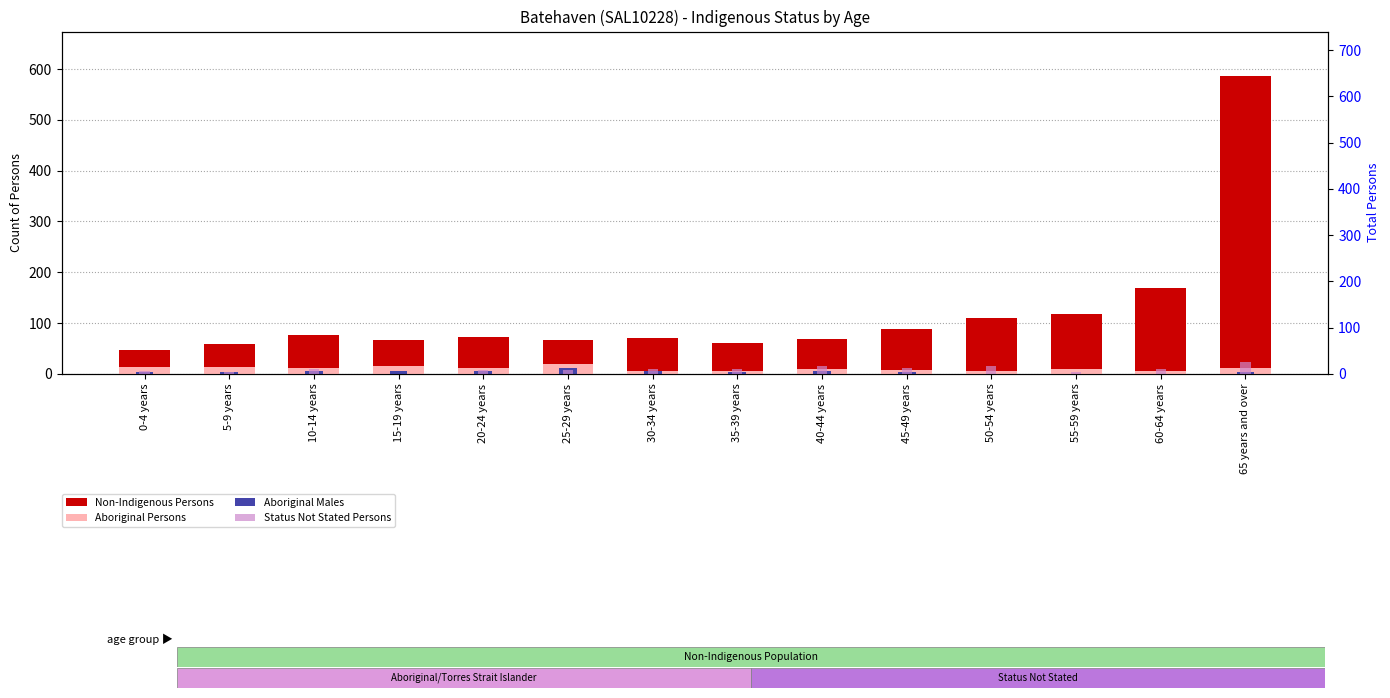

Rank the series at 40-44 years from lowest to highest value.

Aboriginal Males, Aboriginal Persons, Status Not Stated Persons, Non-Indigenous Persons